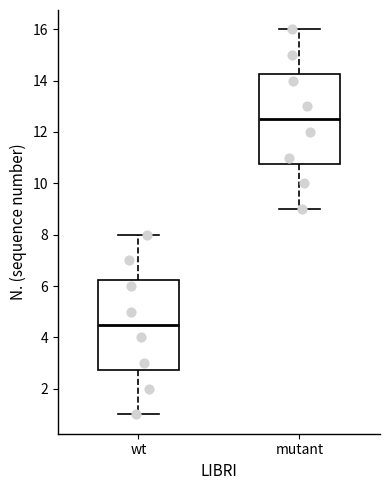

Where does the lower whisker of the box for wt end on the y-axis? The values are not printed on the chart, so give them approximately, as read against the axis.

1.0